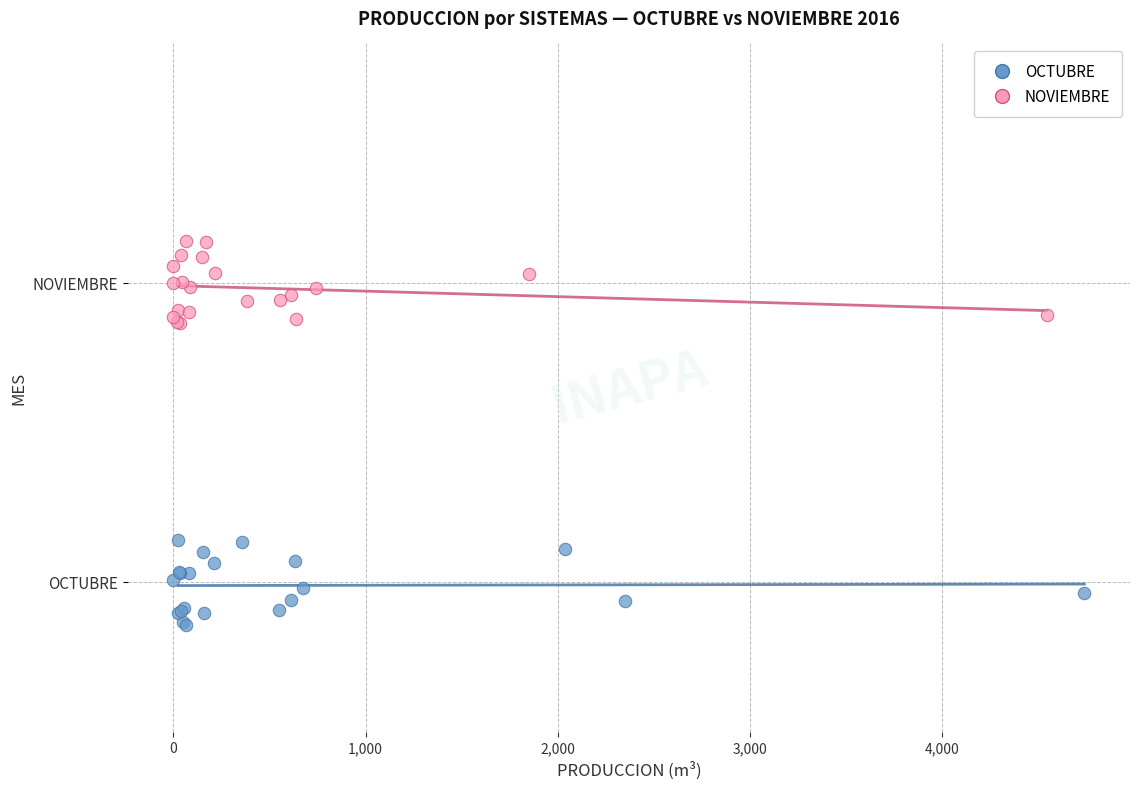

Which series reaches the minimum Y coordinate?

OCTUBRE